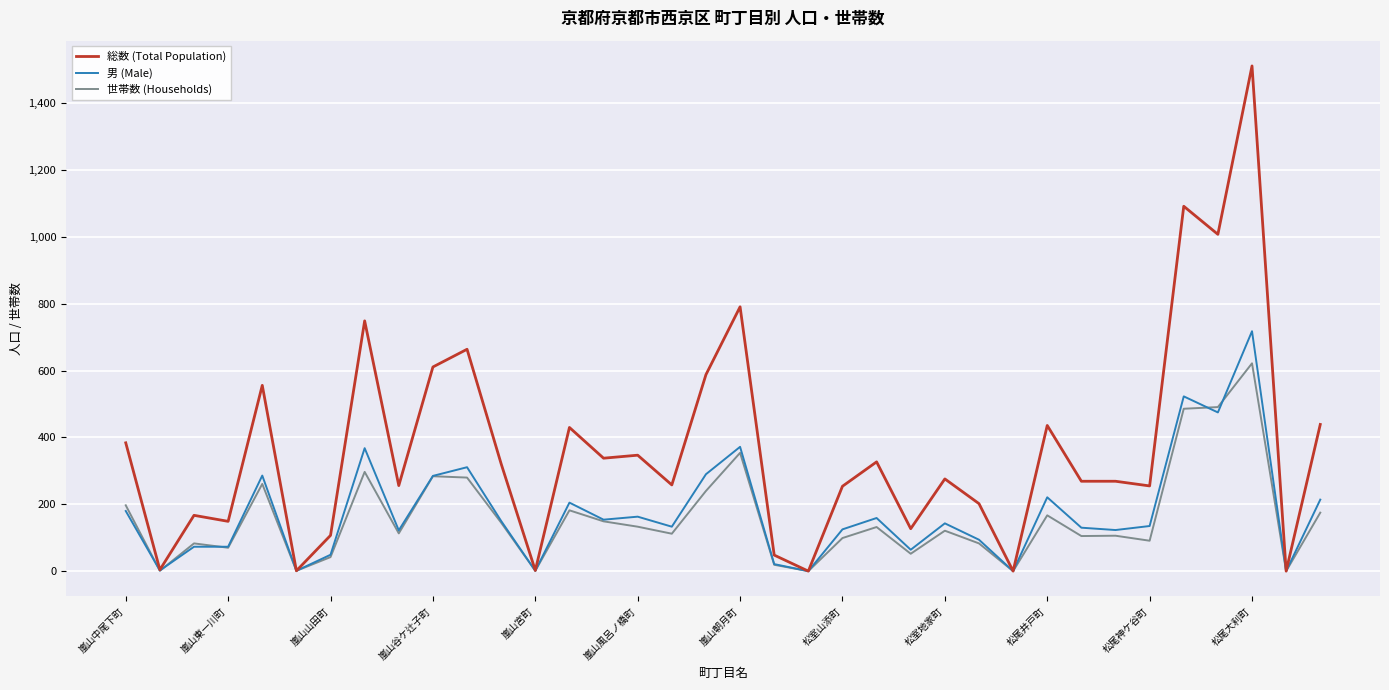

Rank the series by their maximum value, from lowest to highest.

世帯数 (Households), 男 (Male), 総数 (Total Population)